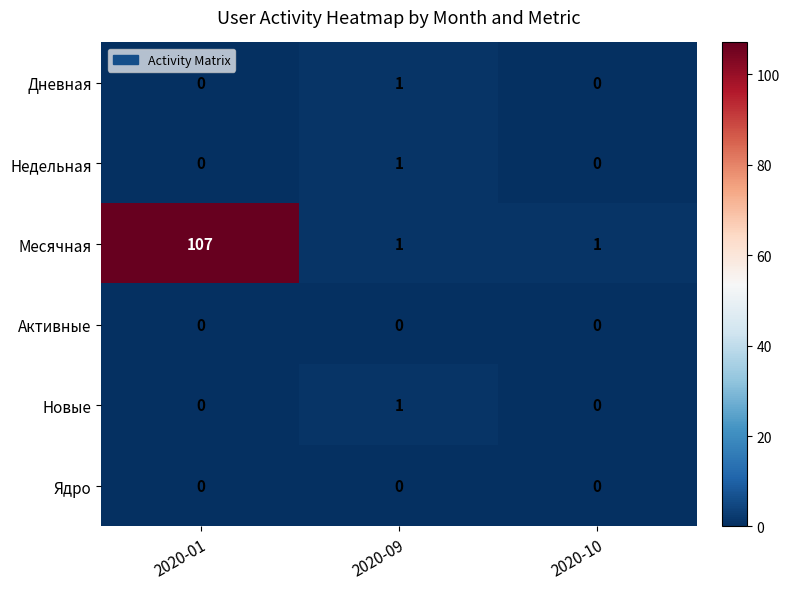

Which series has the widest spread of values?

Месячная